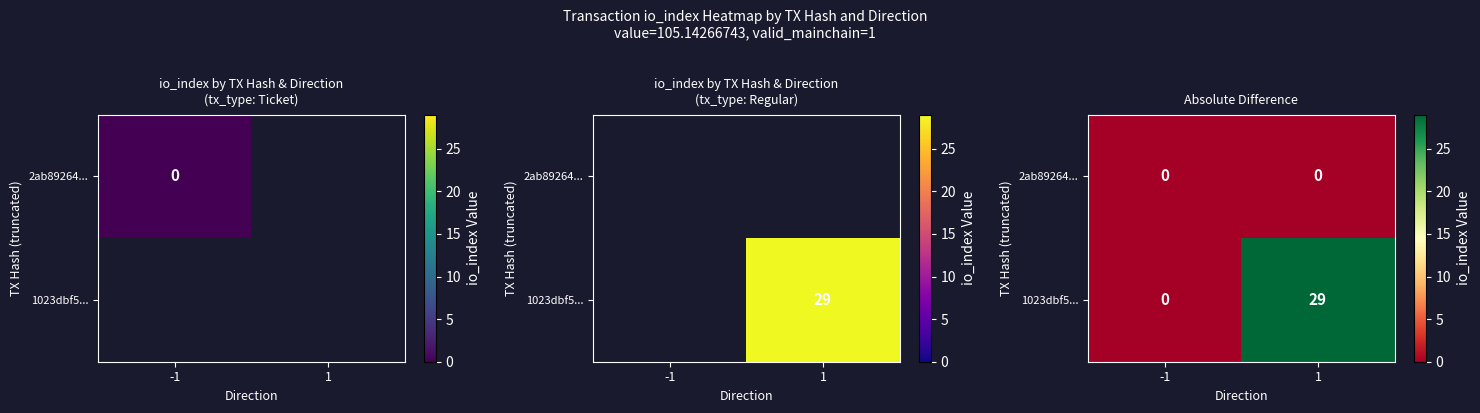

What is the maximum value shown in the chart?

29